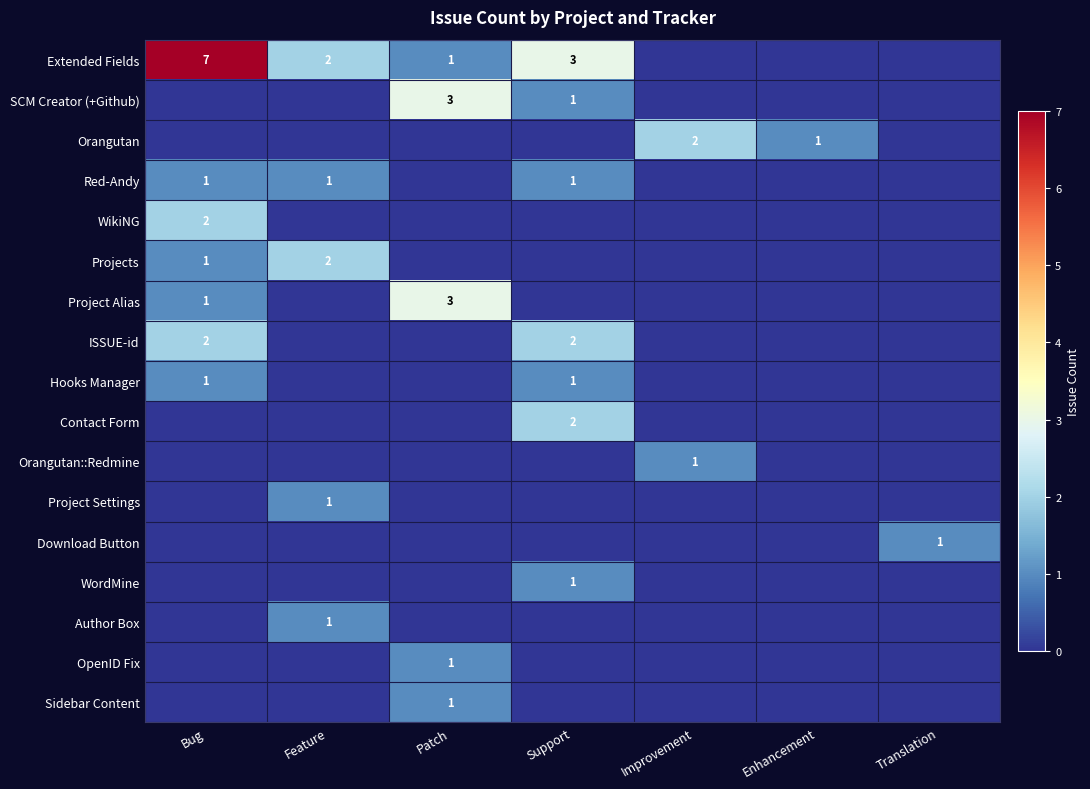

Is it true that Red-Andy equals 1 at Support?

True